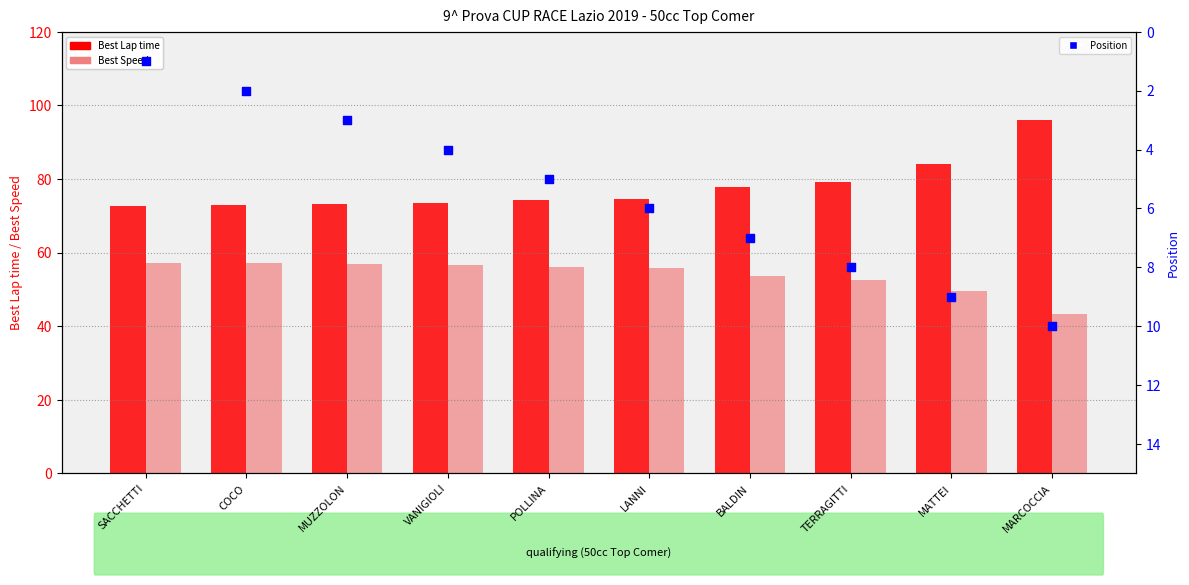

Is the value of Best Speed at LANNI greater than the value of Best Lap time at LANNI?

No